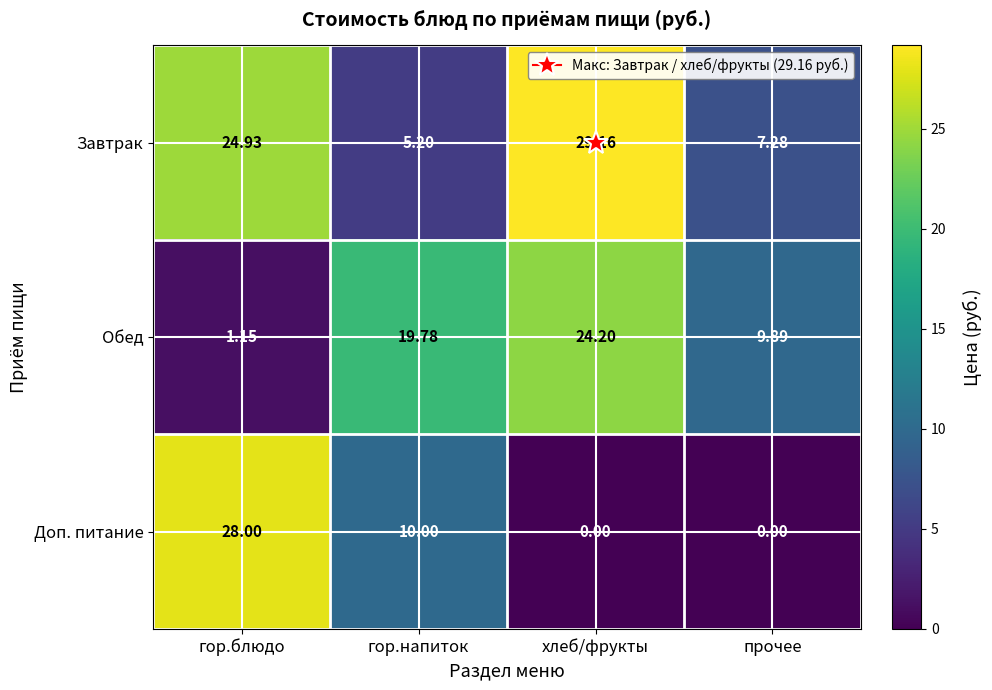

List the series in order of their overall mean, highest first.

Завтрак, Обед, Доп. питание